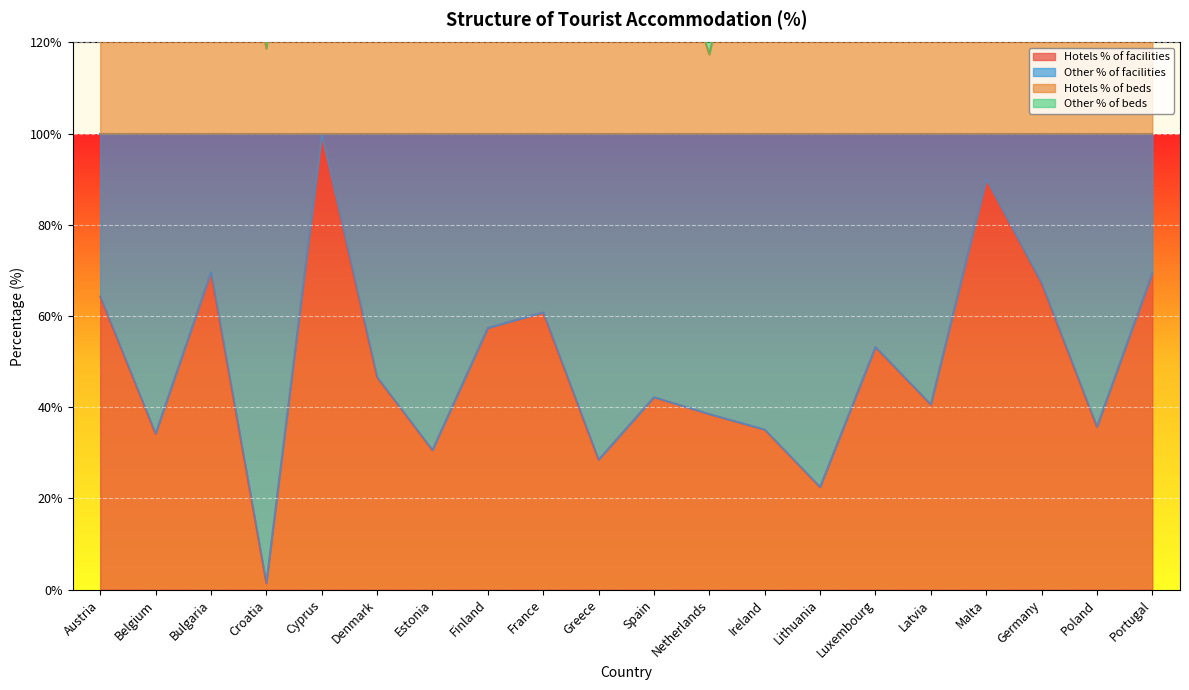

The Hotels % of beds series shows 140.4 at Poland. True or false?

True